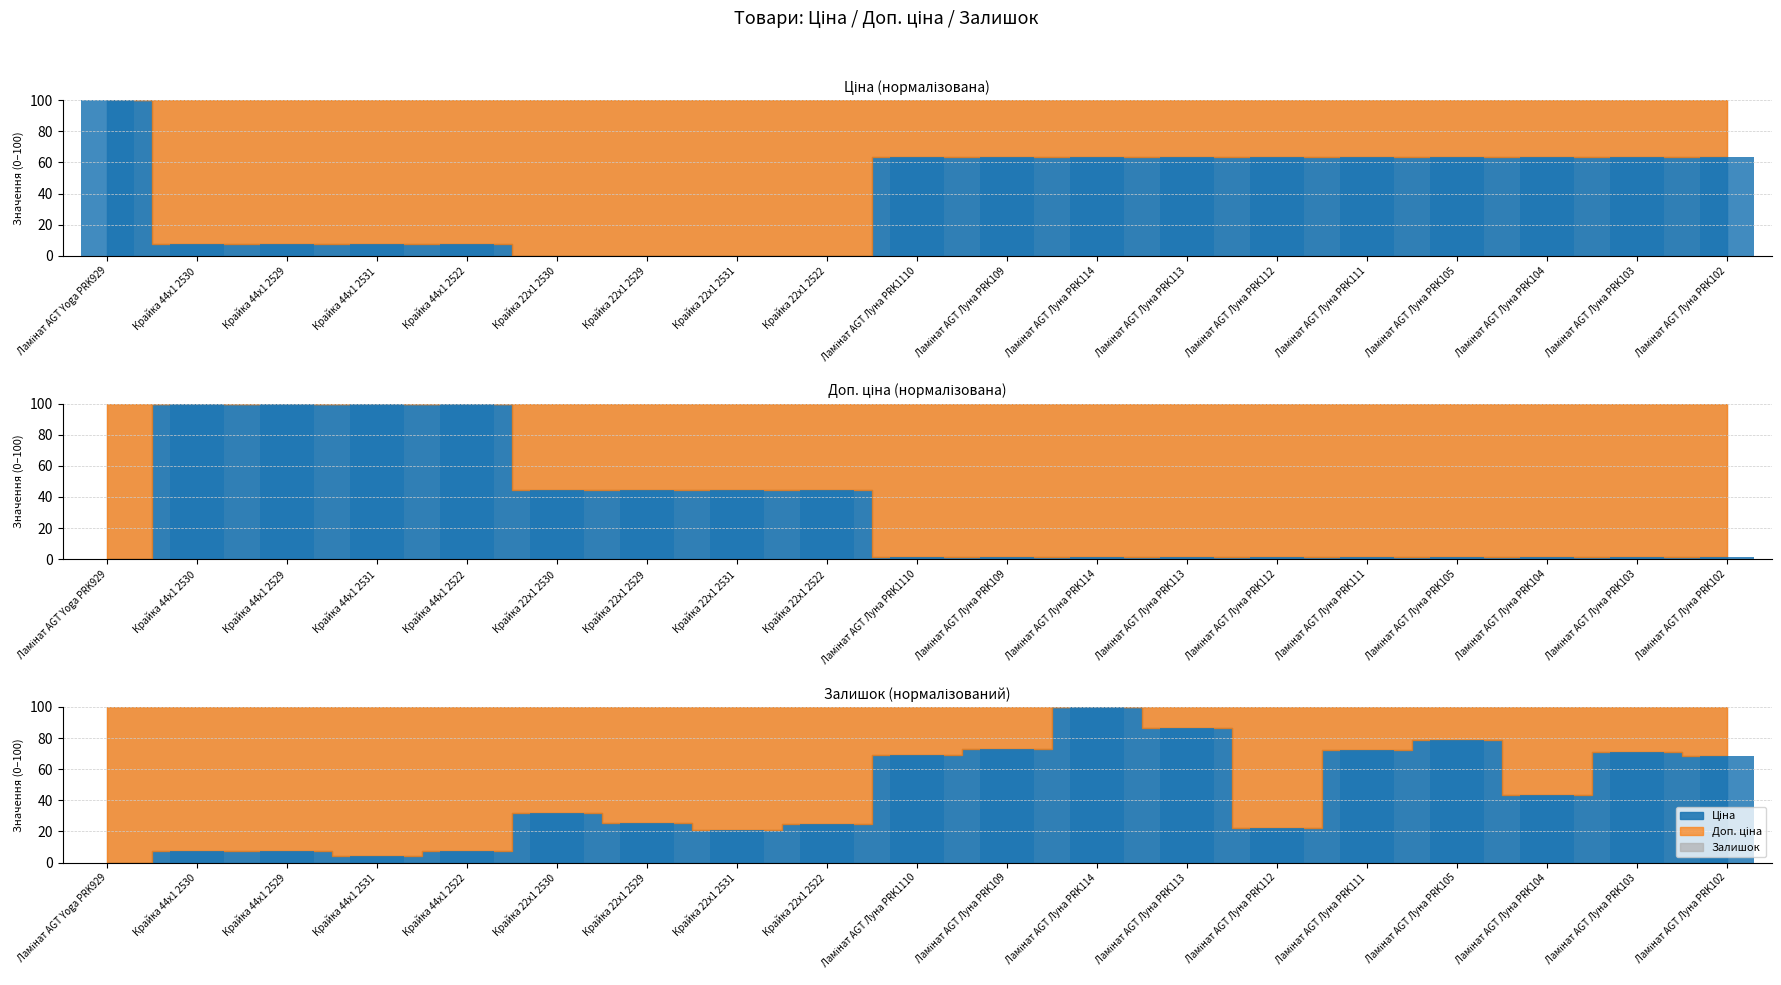

At which category is the sum across all series the highest?

Ламінат AGT Луна PRK114